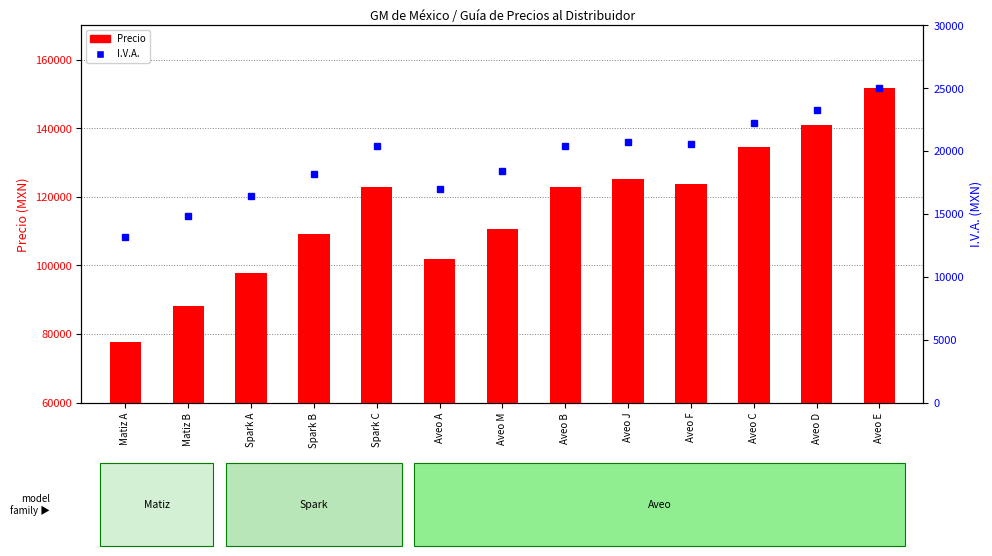

At which category does the chart reach its minimum across all series?

Matiz A